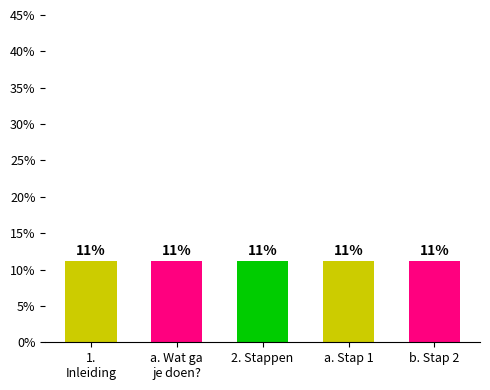

What is the label of the 5th bar from the left?

b. Stap 2